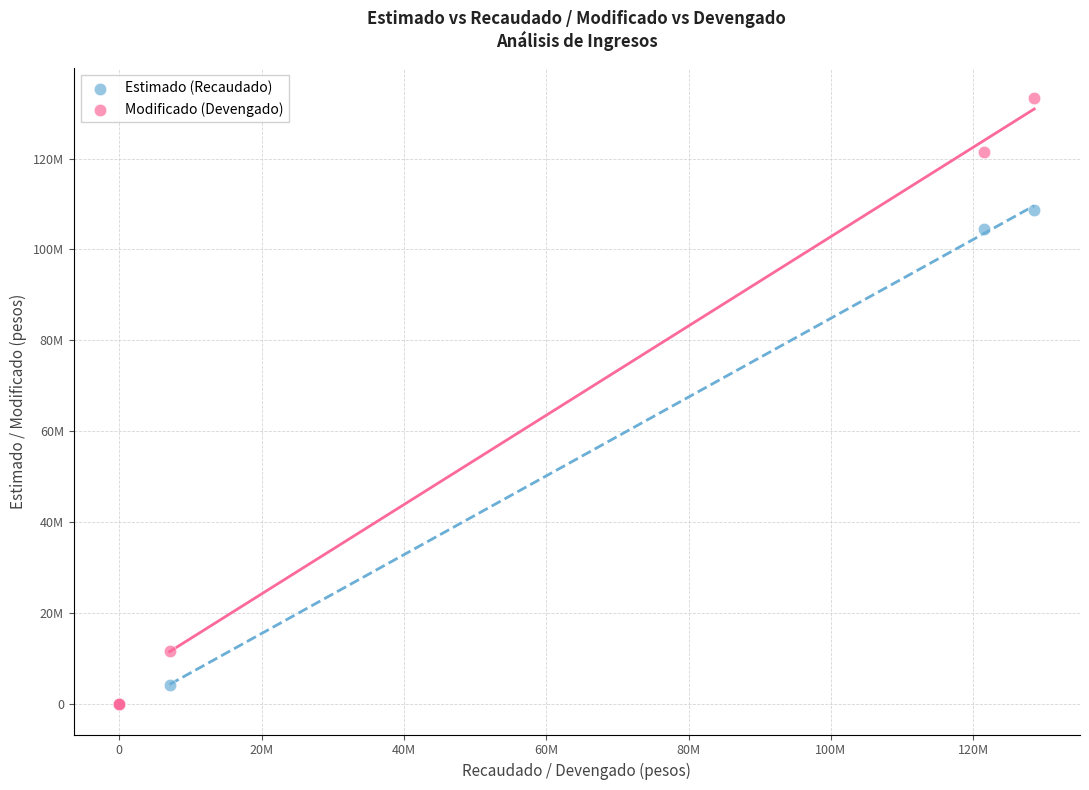

What are all the series names shown in the legend?

Estimado (Recaudado), Modificado (Devengado)